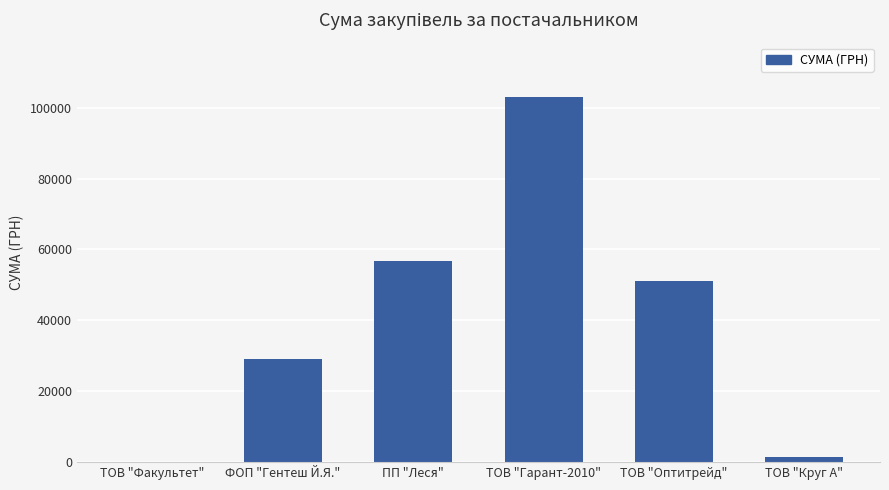

Where does the data first go above 51204?

ПП "Леся"